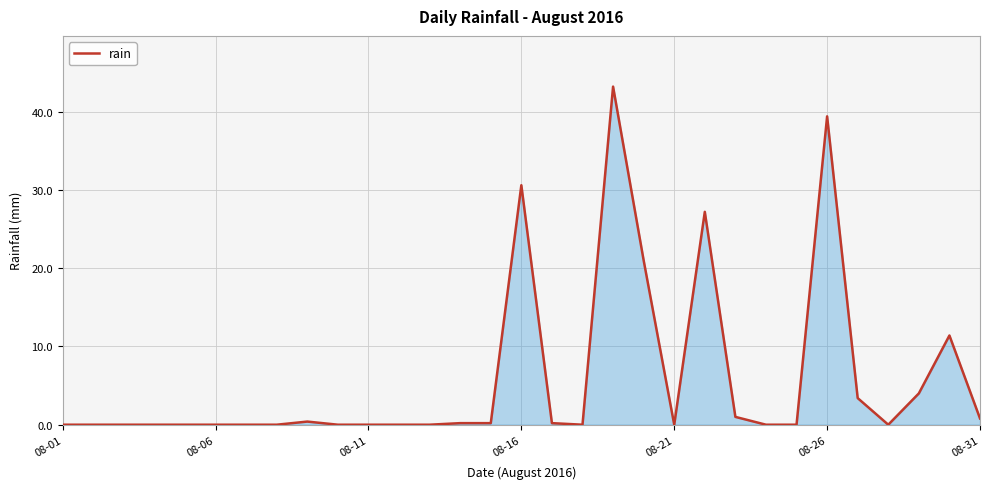

What is the difference between the maximum and minimum values?

43.2